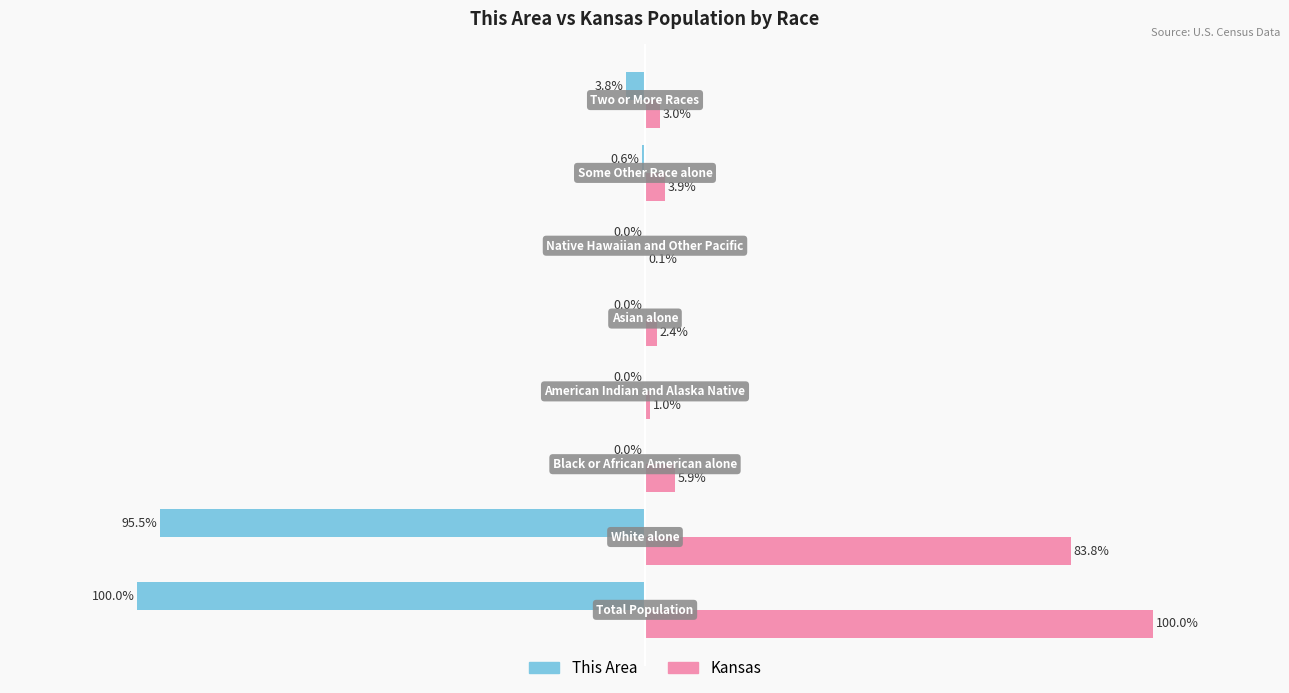

Which series has the largest total across all categories?

Kansas